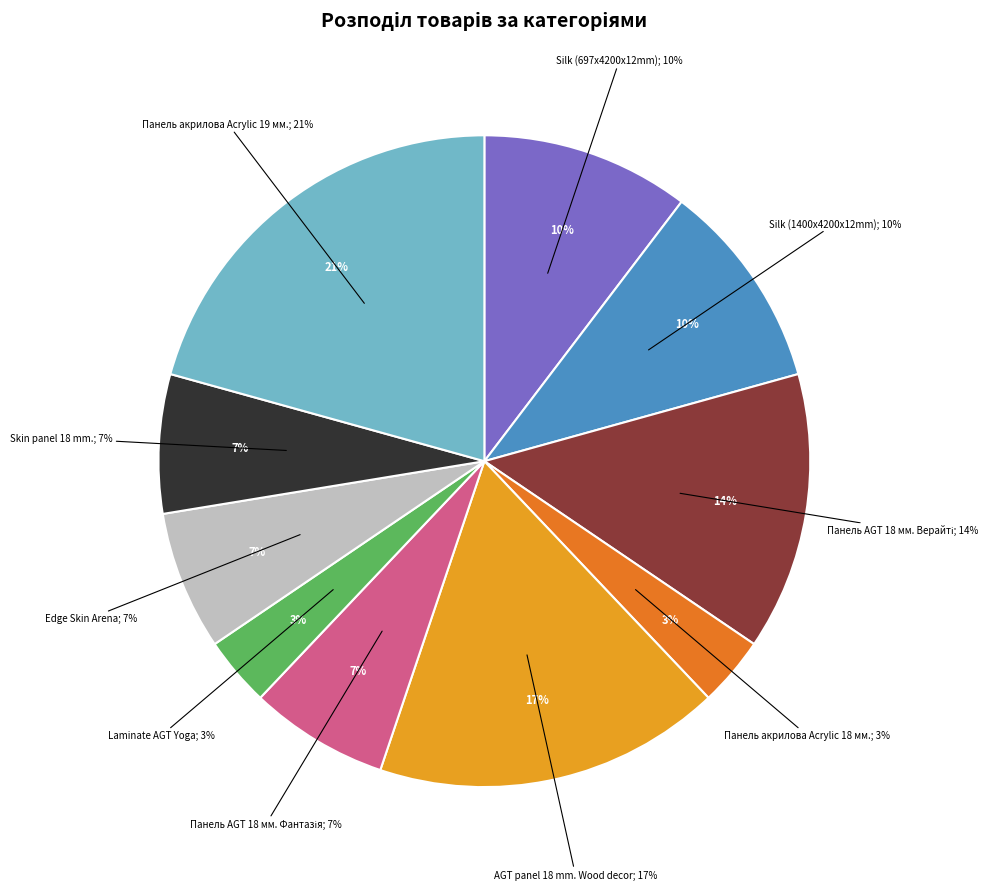

What portion of the pie excludes Панель акрилова Acrylic 19 мм.?

79.3%